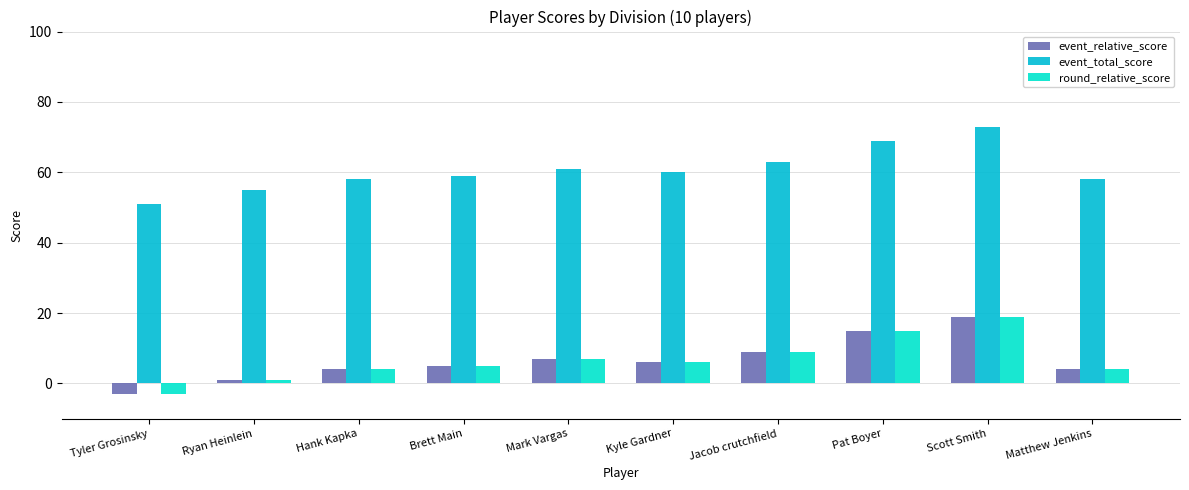

True or false: event_relative_score has a value of 19 at Scott Smith.

True